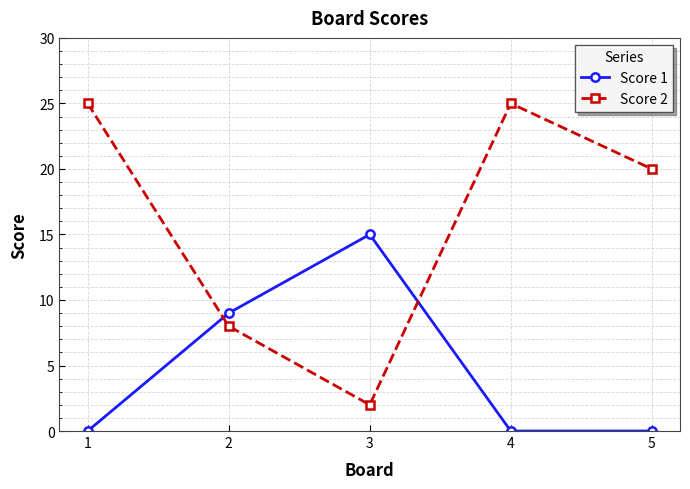

At how many categories does at least one series exceed 13?

4